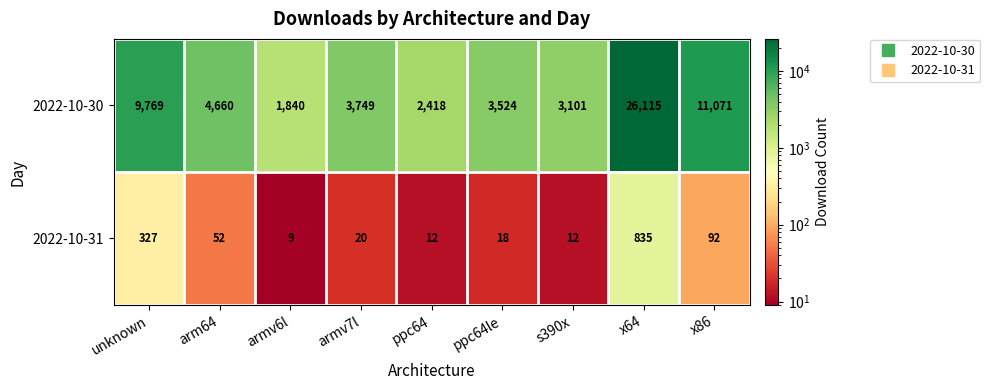

What is the sum of all 2022-10-31 values?

1377